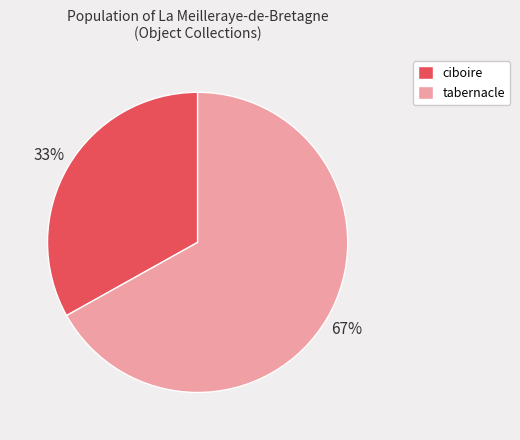

What percentage is the ciboire slice, to the nearest percent?

33%